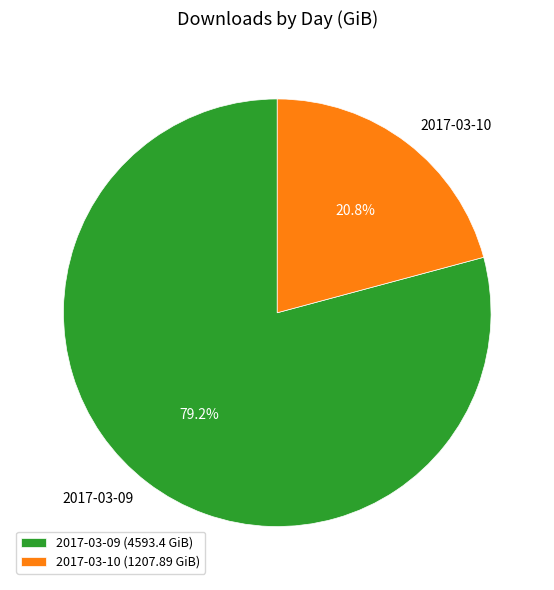

True or false: 2017-03-10 accounts for 21% of the total.

True